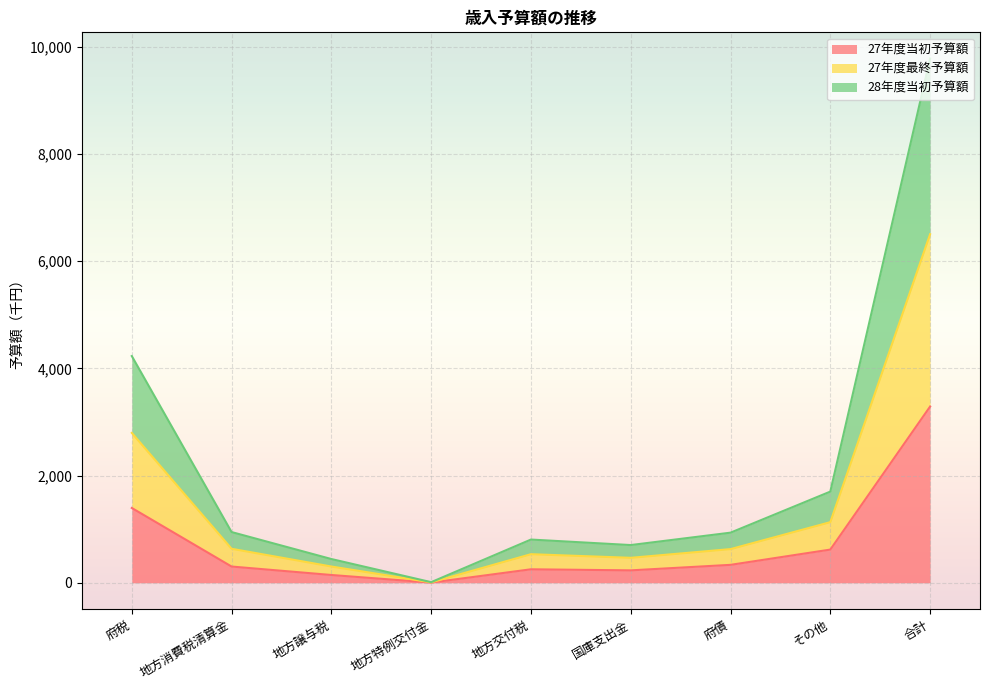

What is the sum of the 27年度当初予算額 values at 地方特例交付金 and 国庫支出金?

236.4